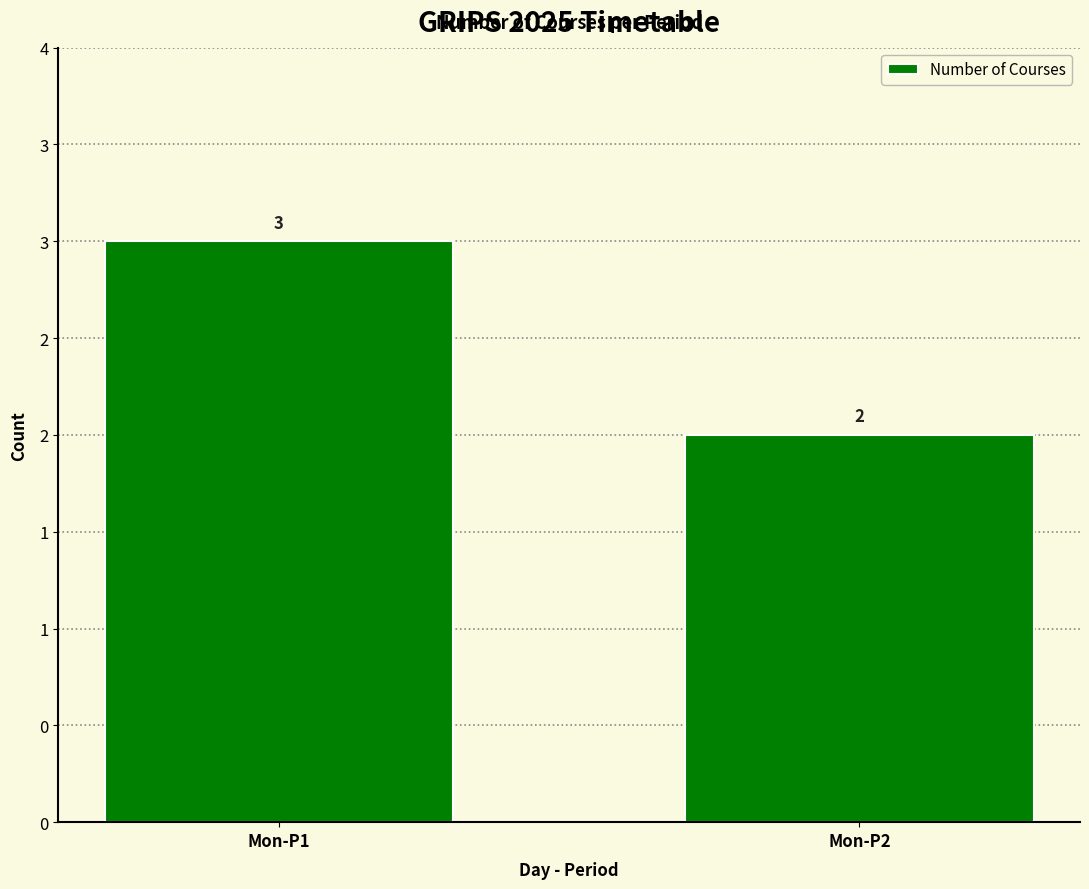

Which label corresponds to the smallest value in the chart?

Mon-P2